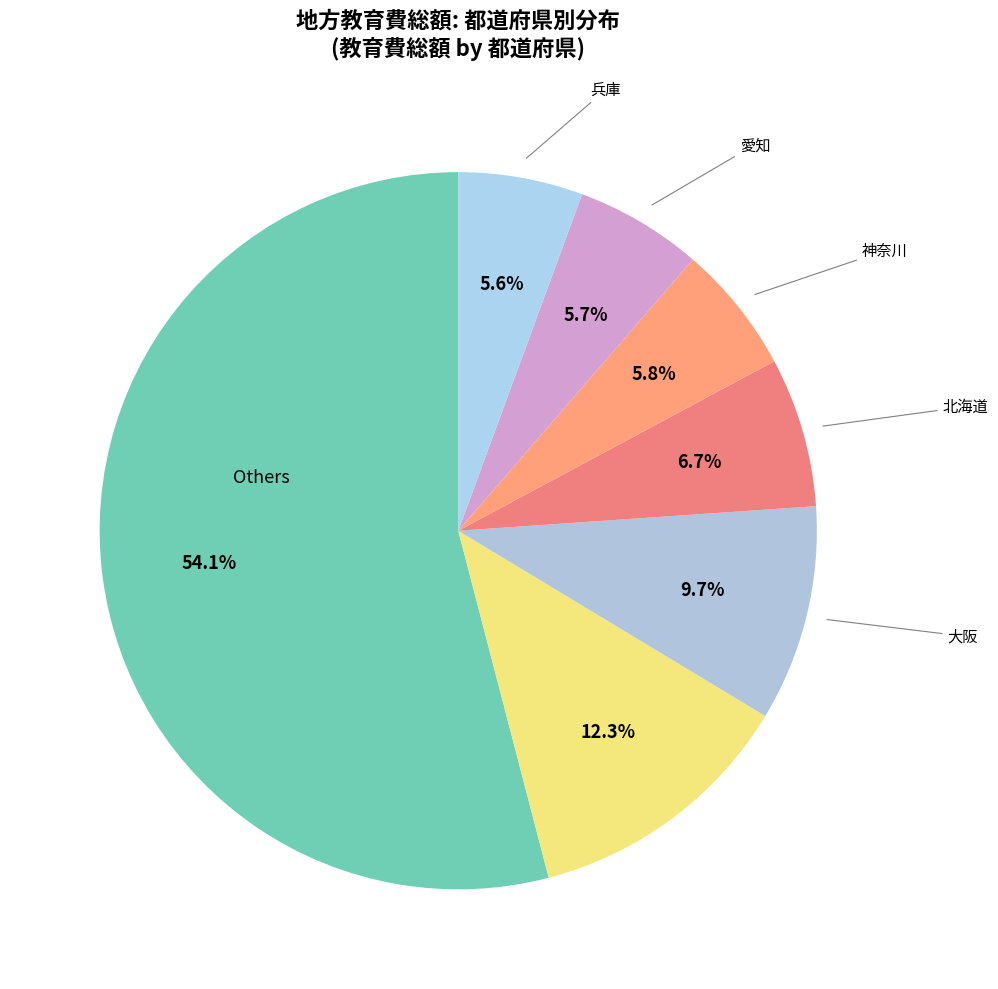

Count the number of slices in the pie.

7